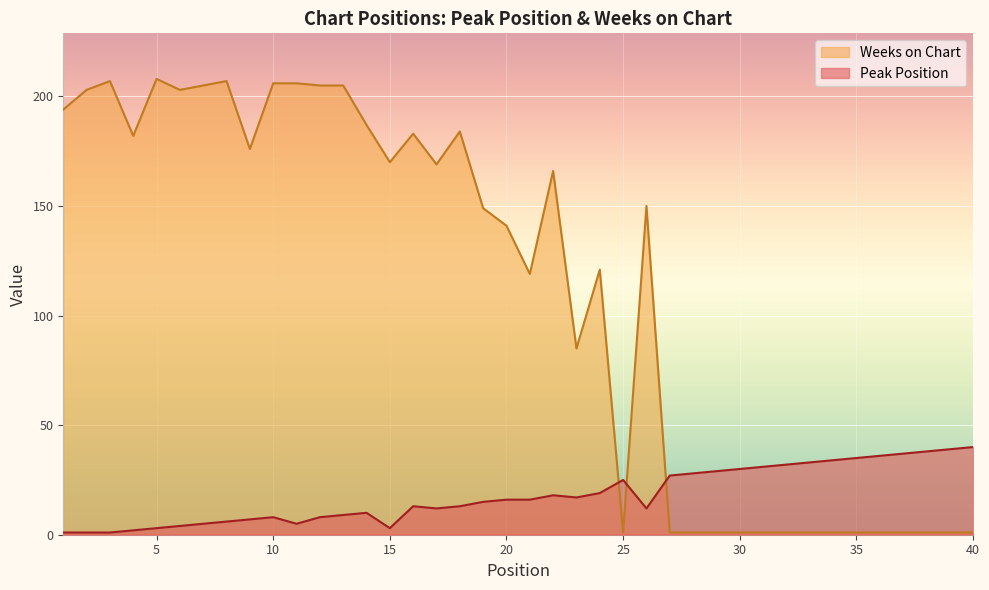

Which category has the highest value across all series?

5